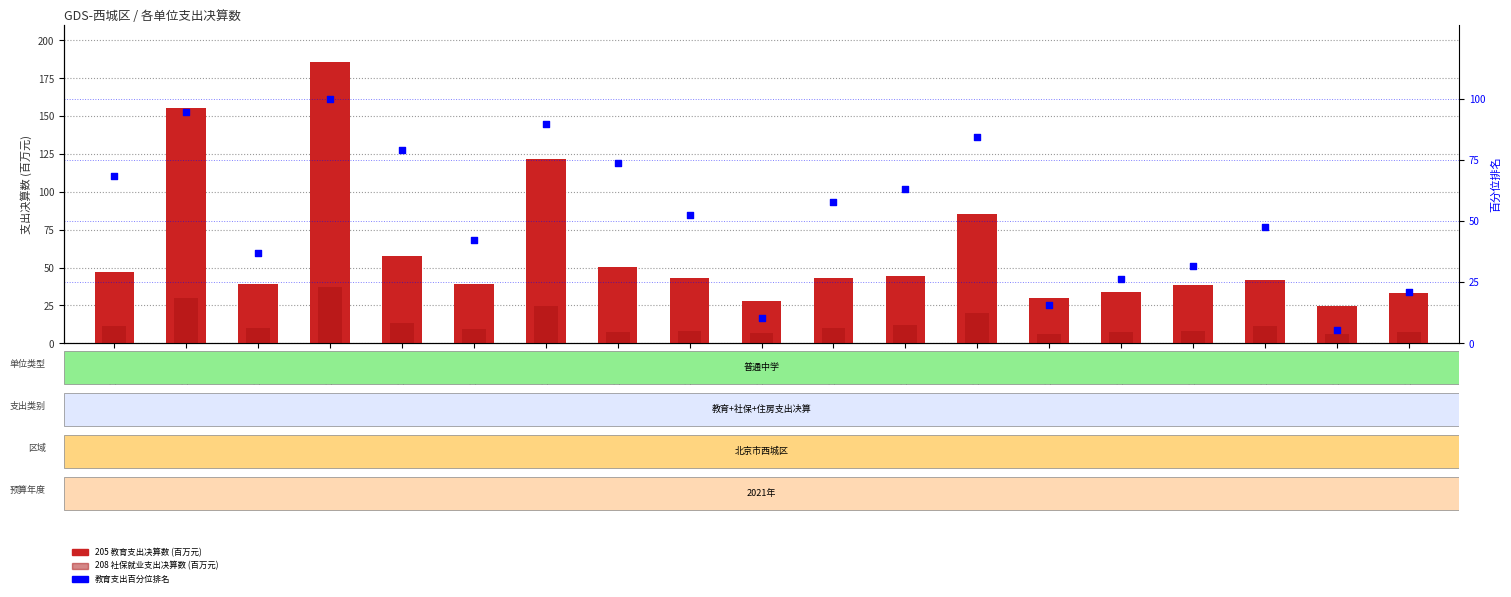

Which series has the largest total across all categories?

205 教育支出决算数(百万)